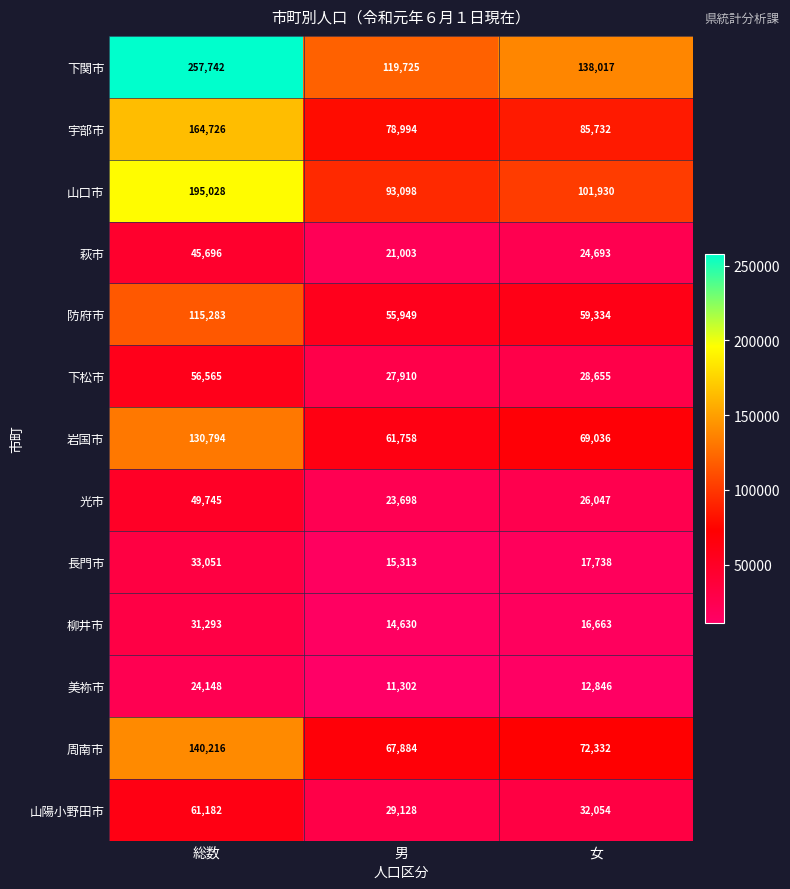

List the labels in order of 美祢市 value, largest first.

総数, 女, 男